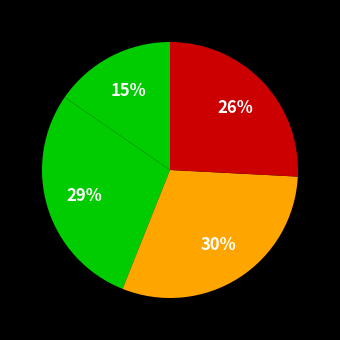

Does any single category account for the majority?

No